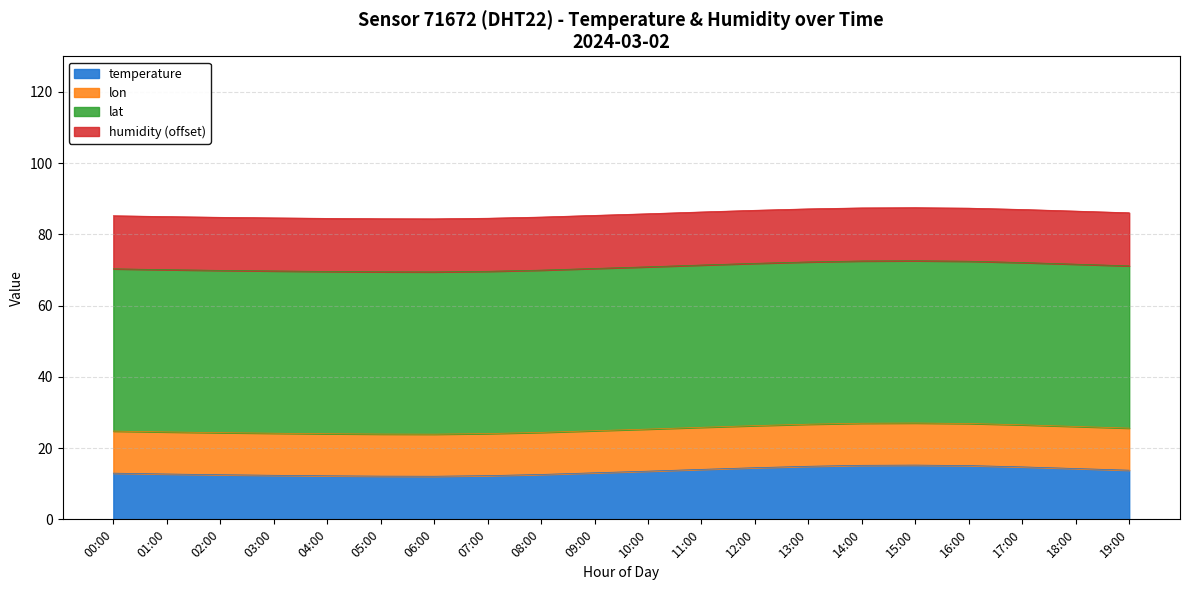

What is the label of the 3rd point from the right?

17:00